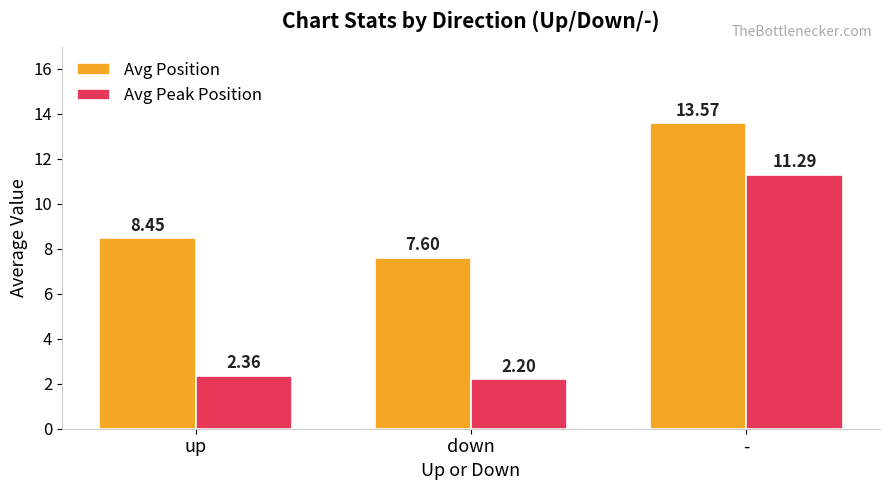

At which category is the sum across all series the highest?

-